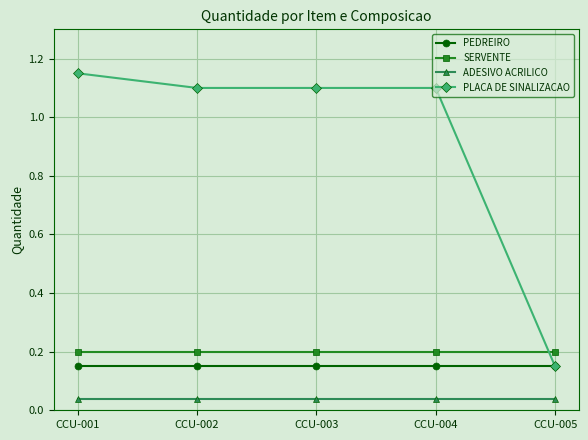

Count the PLACA DE SINALIZACAO values in the range 1 to 2.

4